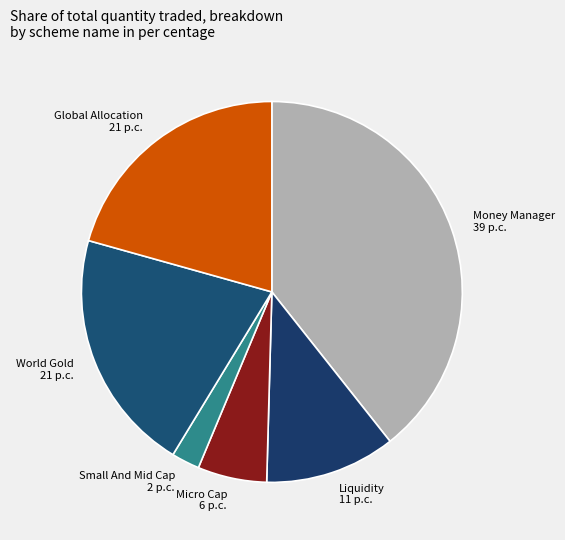

Does any single category account for the majority?

No